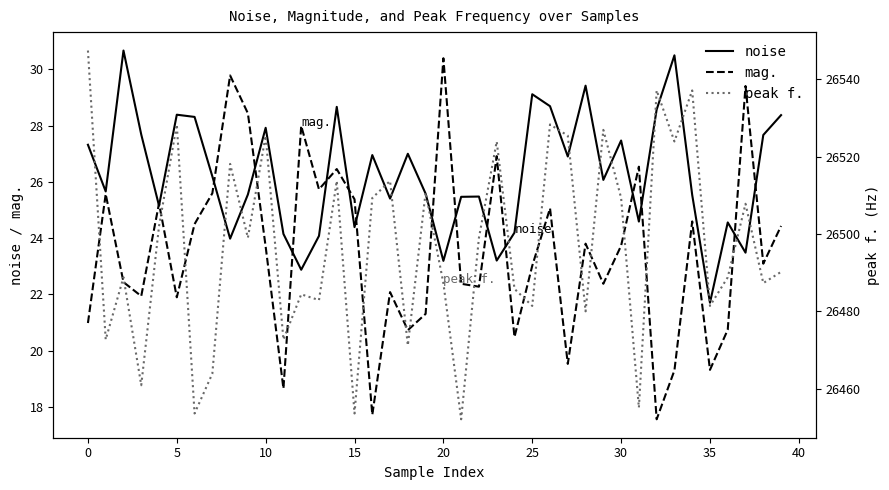

In noise, how many points are lower than both neighbors (excluding endpoints)?

13